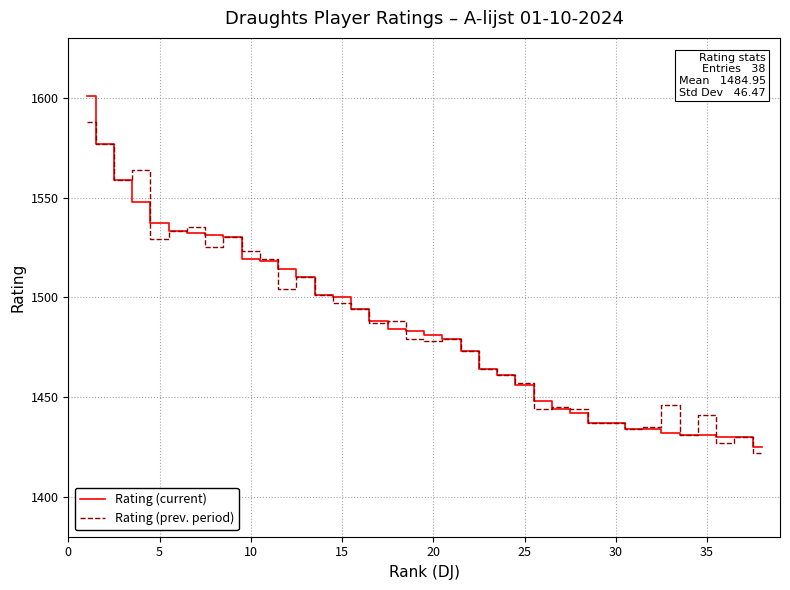

Which series has the largest range (max minus min)?

Rating (current)